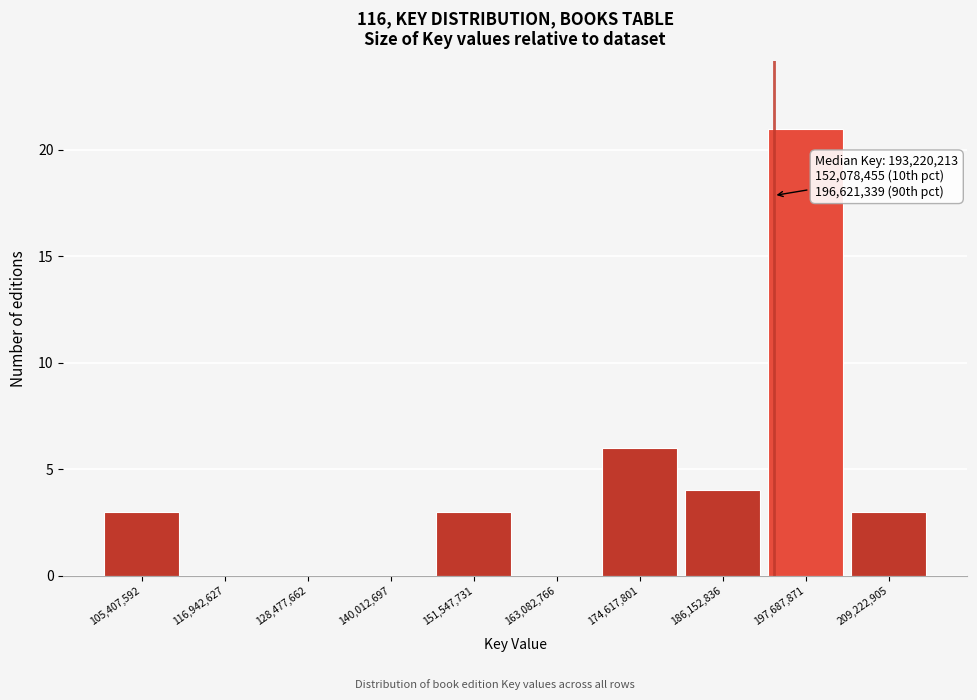

Which range on the x-axis has the tallest bar?

192000000 to 204000000